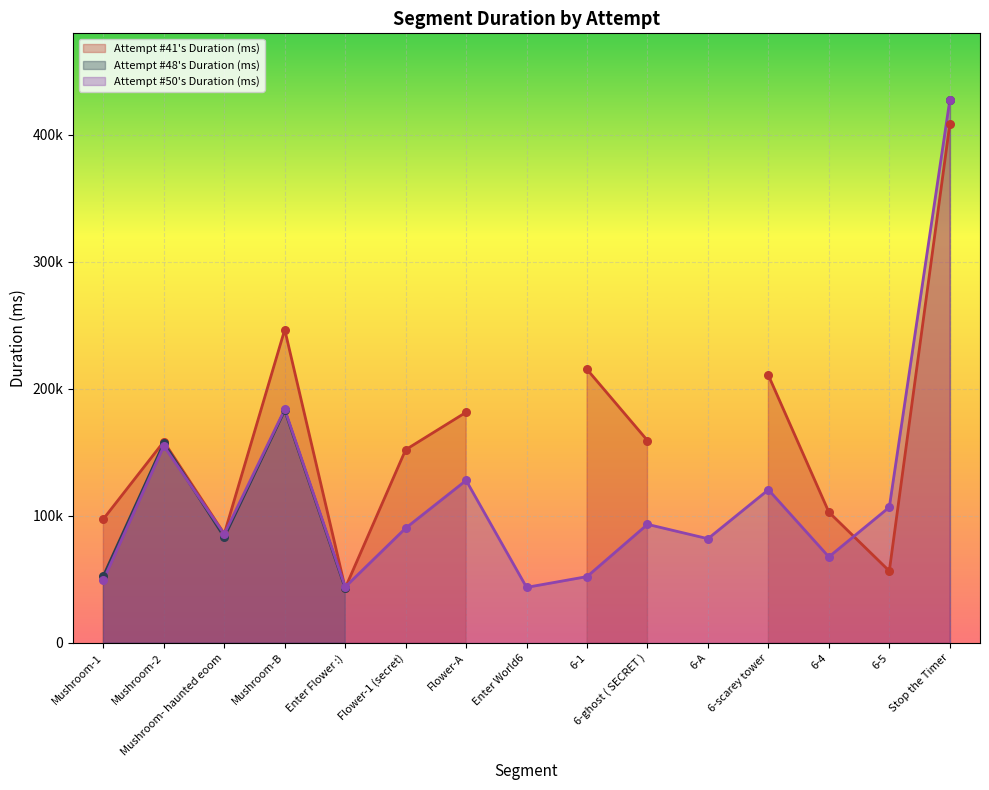

Which series has the largest total across all categories?

Attempt #41's Duration (ms)